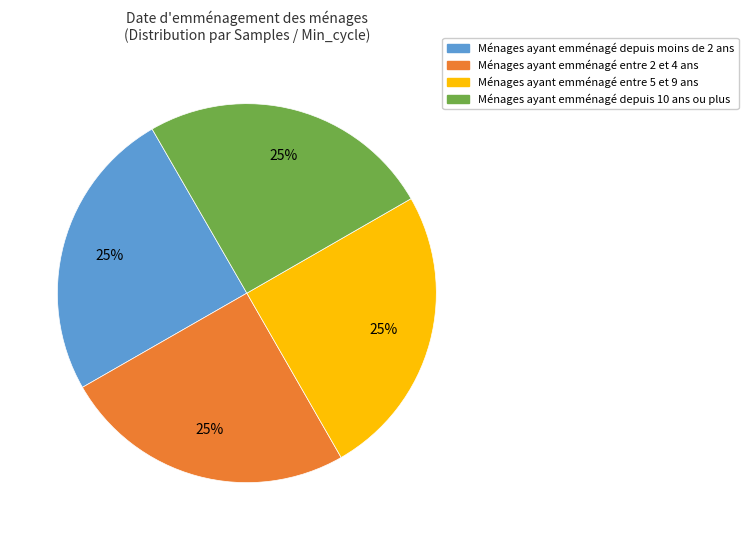

Is there a majority slice in this chart?

No